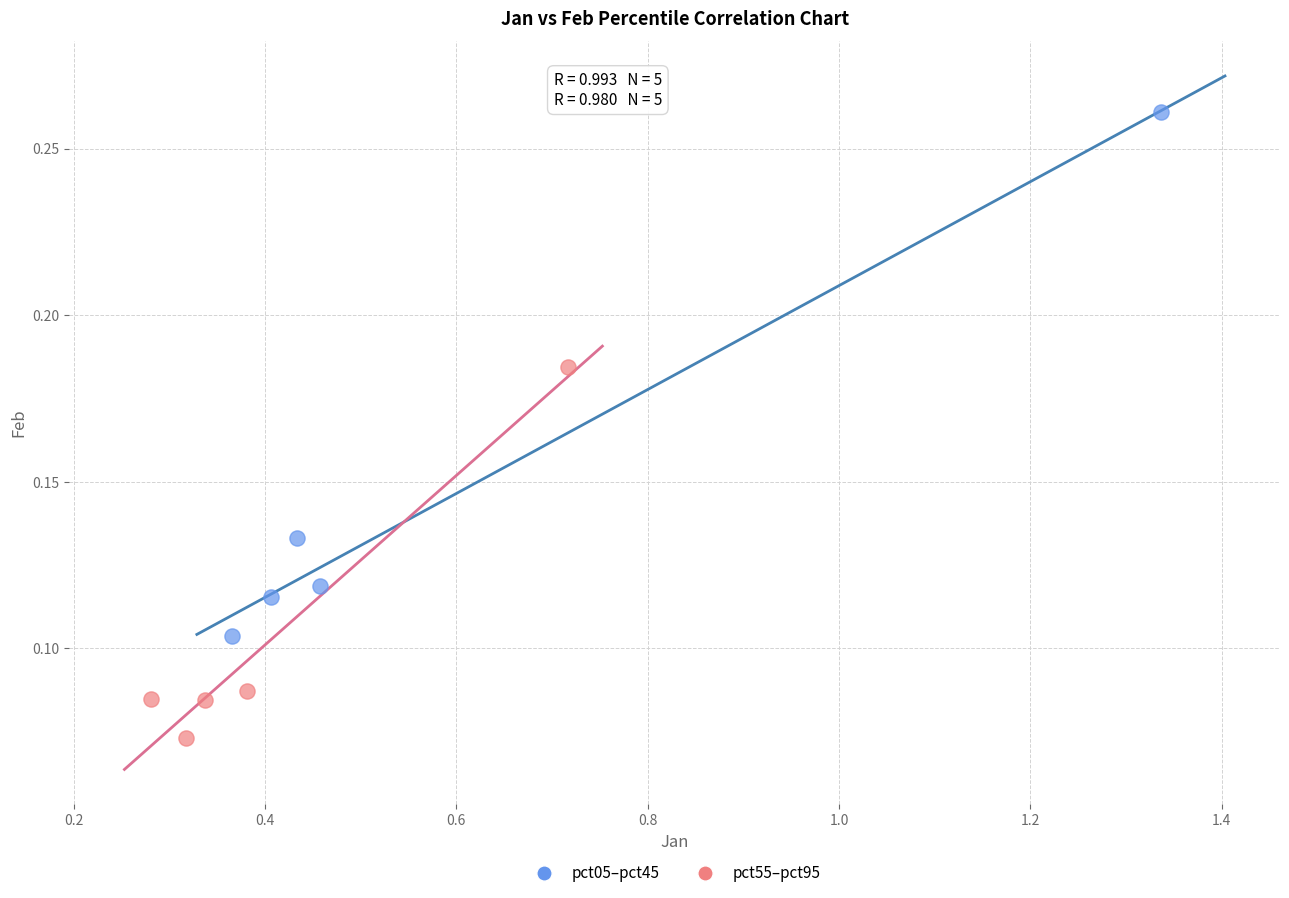

Which series reaches the maximum Y coordinate?

pct05–pct45